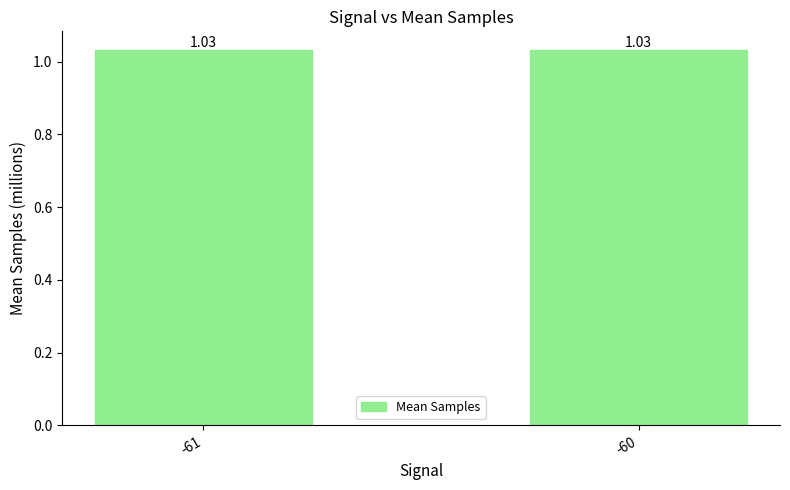

Count the values in the range 1 to 2.

2